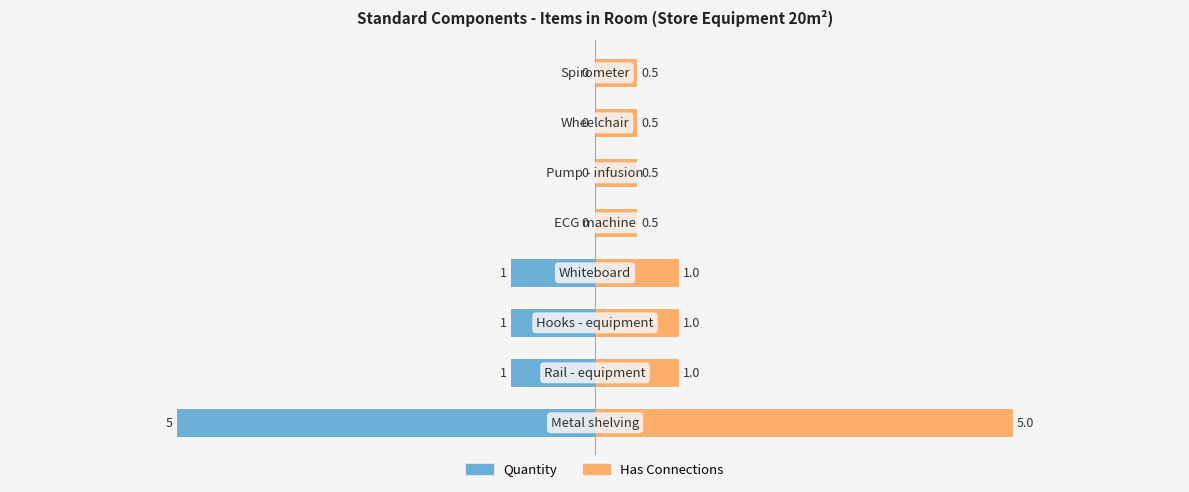

Is the value of Quantity at 0 greater than the value of Has Connections at 0?

No